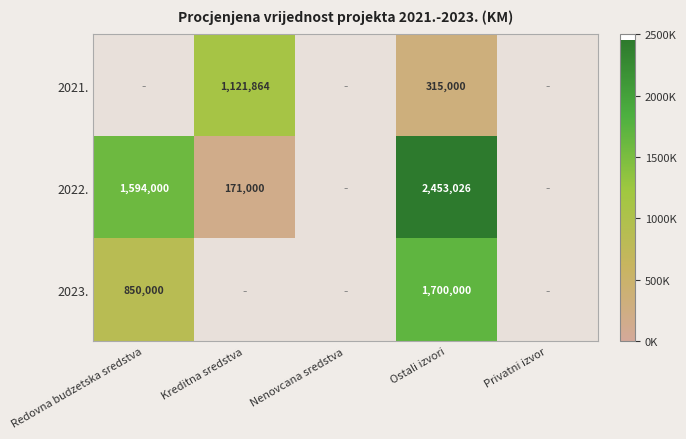

The 2022. series shows 485442.2 at Redovna budzetska sredstva. True or false?

False